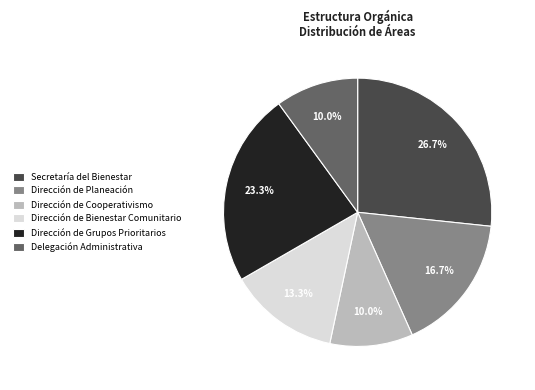

Is Secretaría del Bienestar the majority of the pie?

No